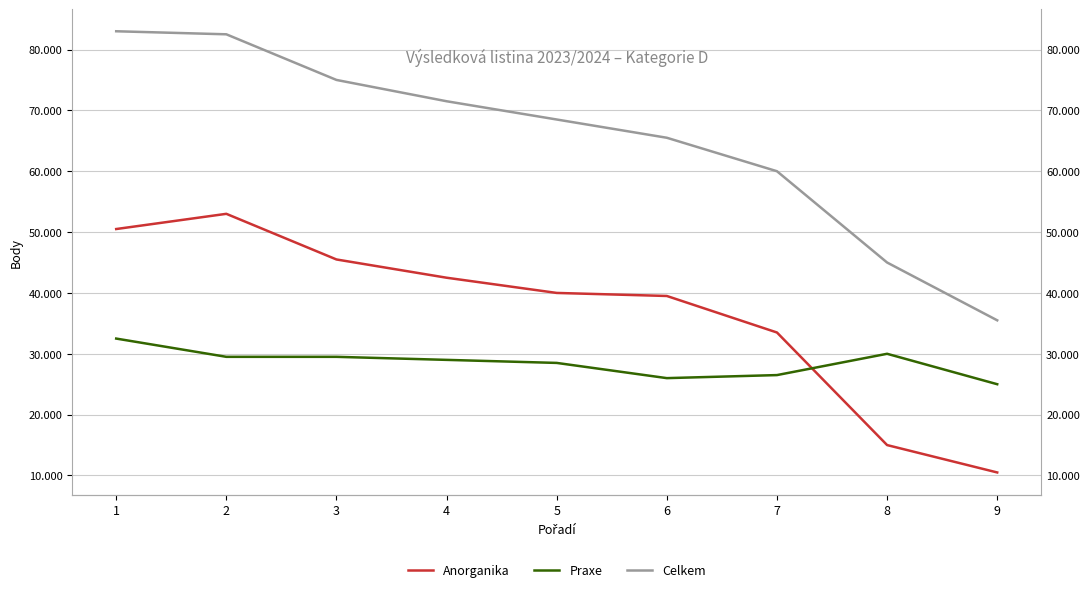

Which series has the largest total across all categories?

Celkem